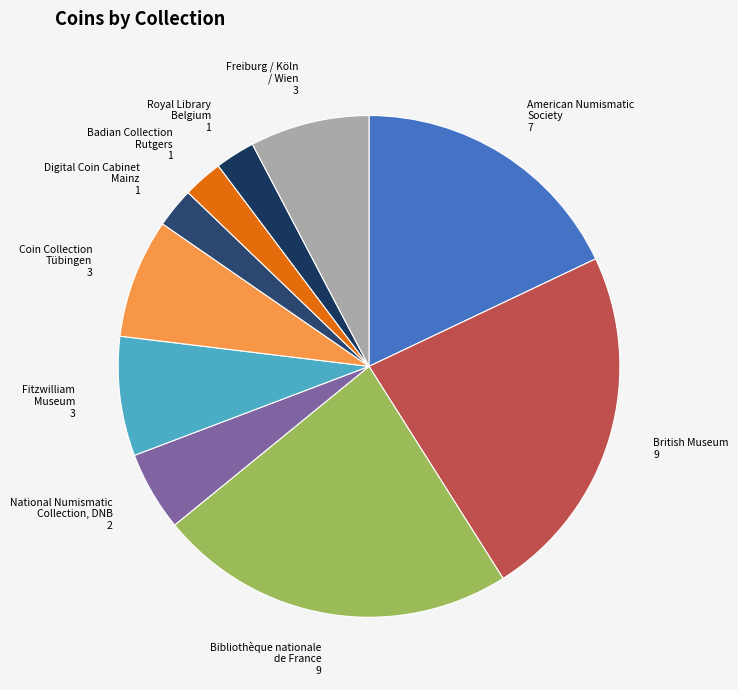

The Freiburg / Köln / Wien 3 slice represents 8% of the pie. True or false?

True